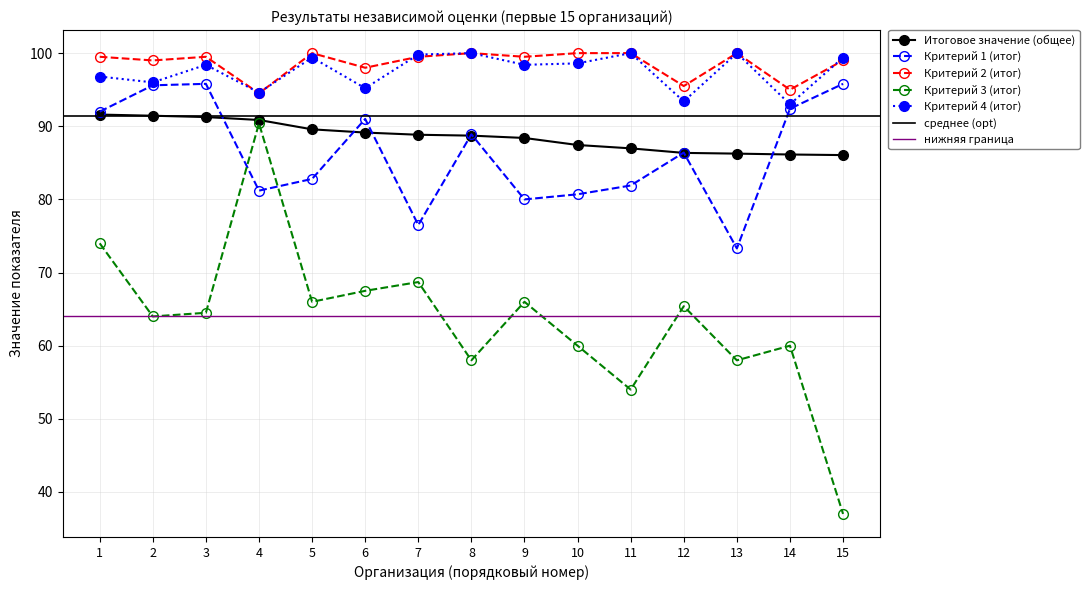

How many interior local valleys does the Критерий 2 (итог) series have?

6